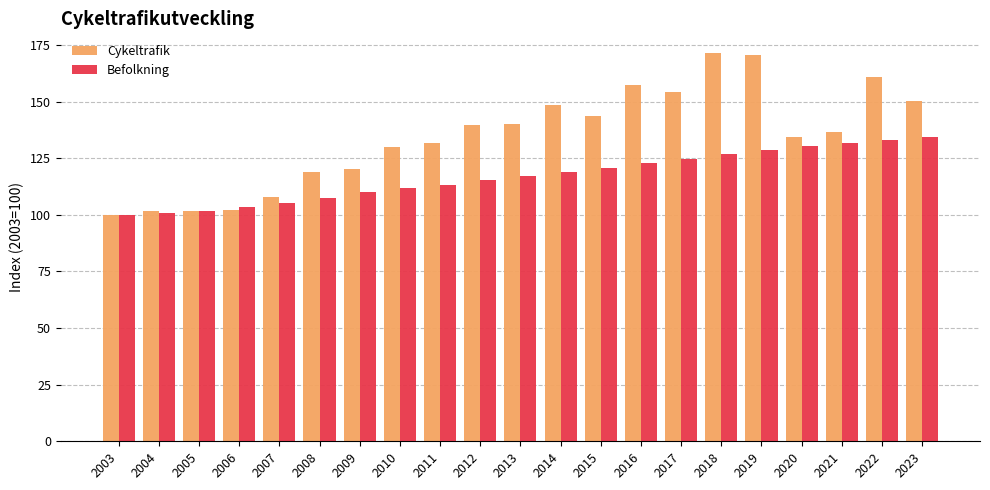

At which label is Befolkning closest to 117?

2013